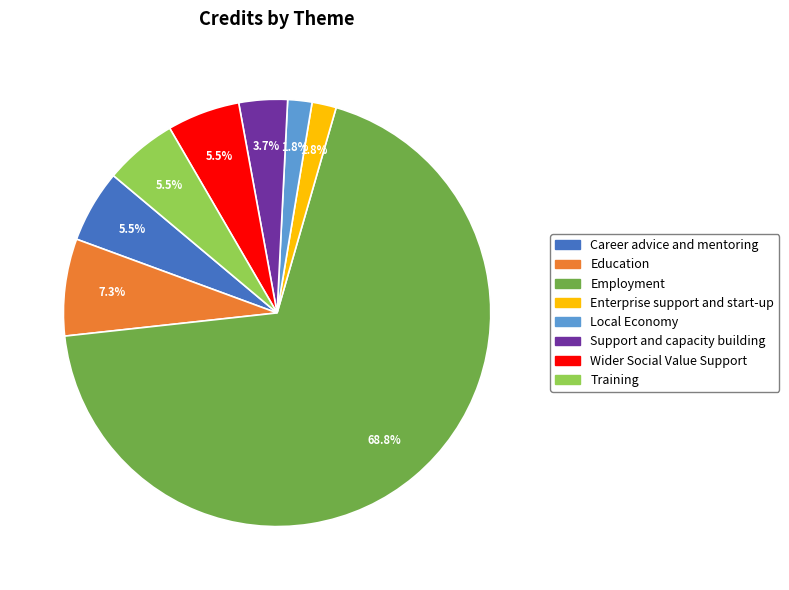

What is the largest slice in the pie chart?

Employment